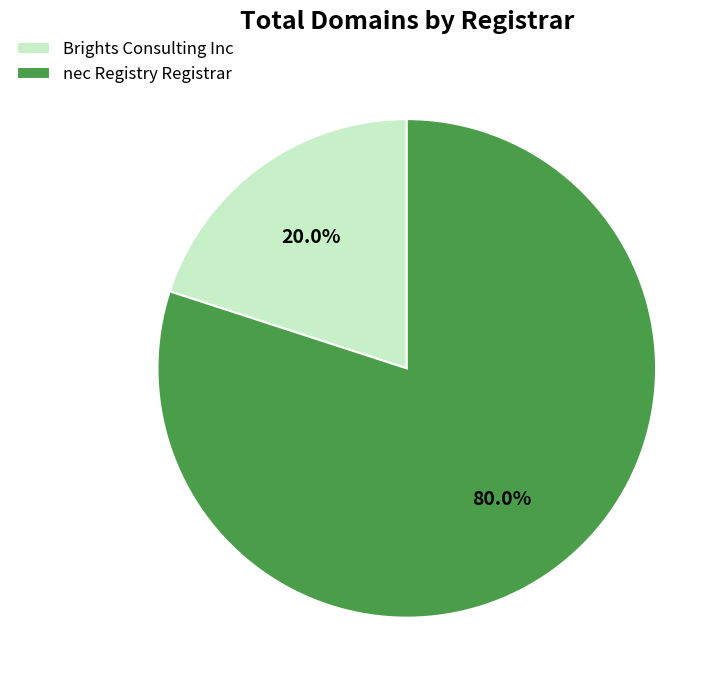

To the nearest percent, what percentage of the pie is Brights Consulting Inc?

20%